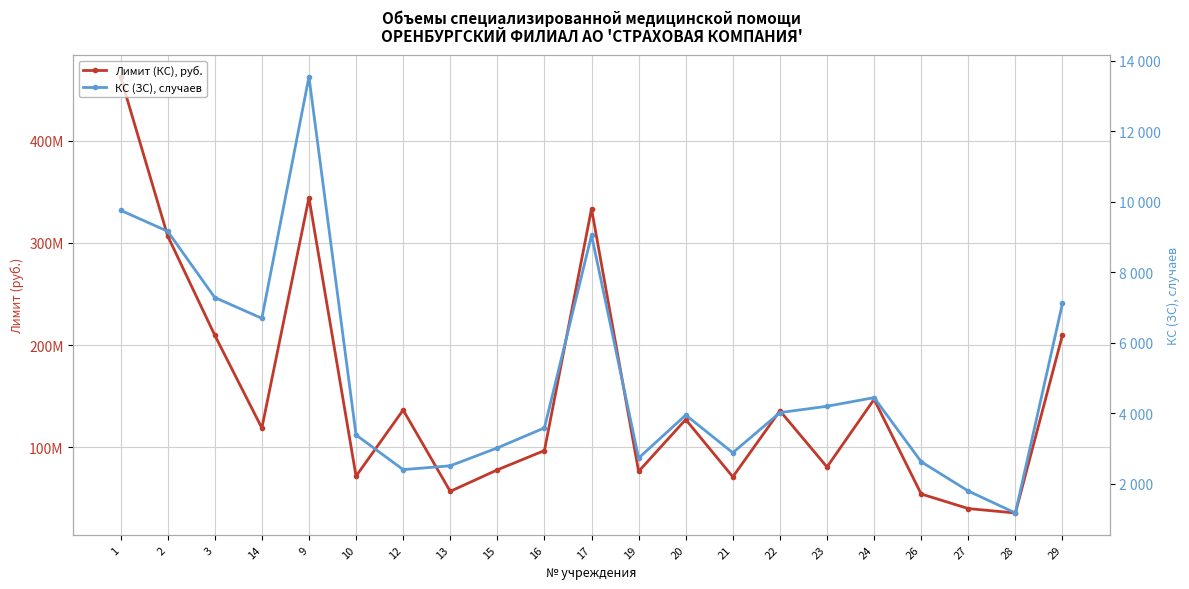

At which label does Лимит (КС), руб. reach its minimum?

28